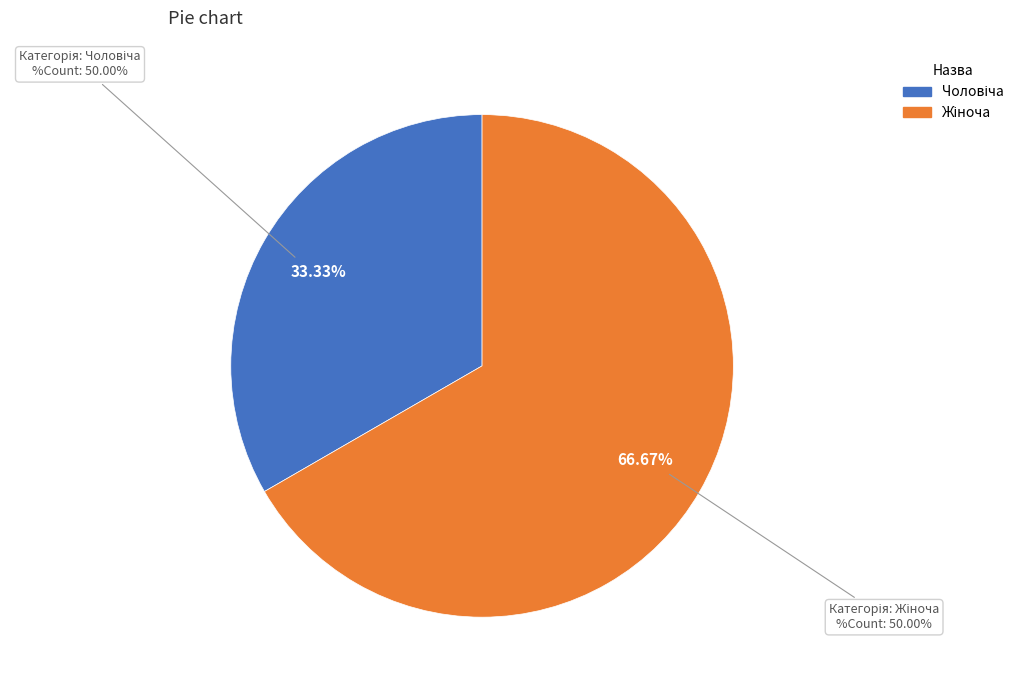

Is the sum of Жіноча and Чоловіча greater than half?

Yes